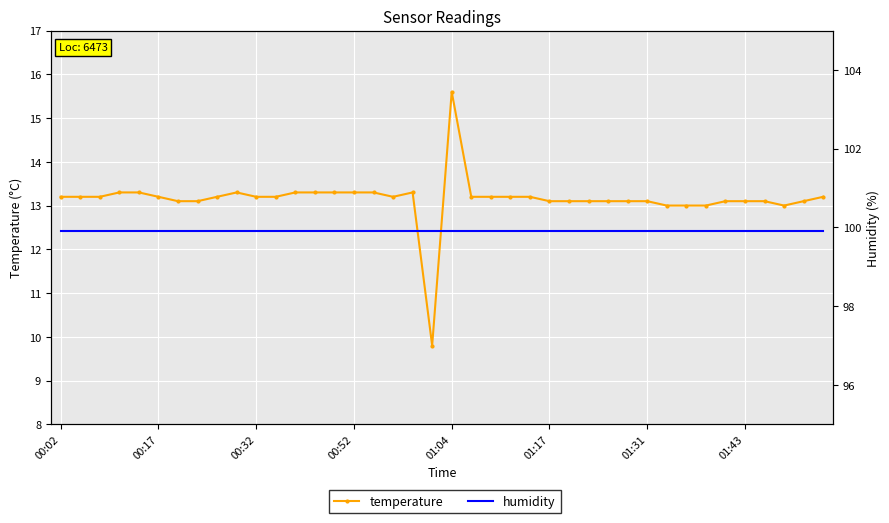

At which category is the sum across all series the highest?

01:04